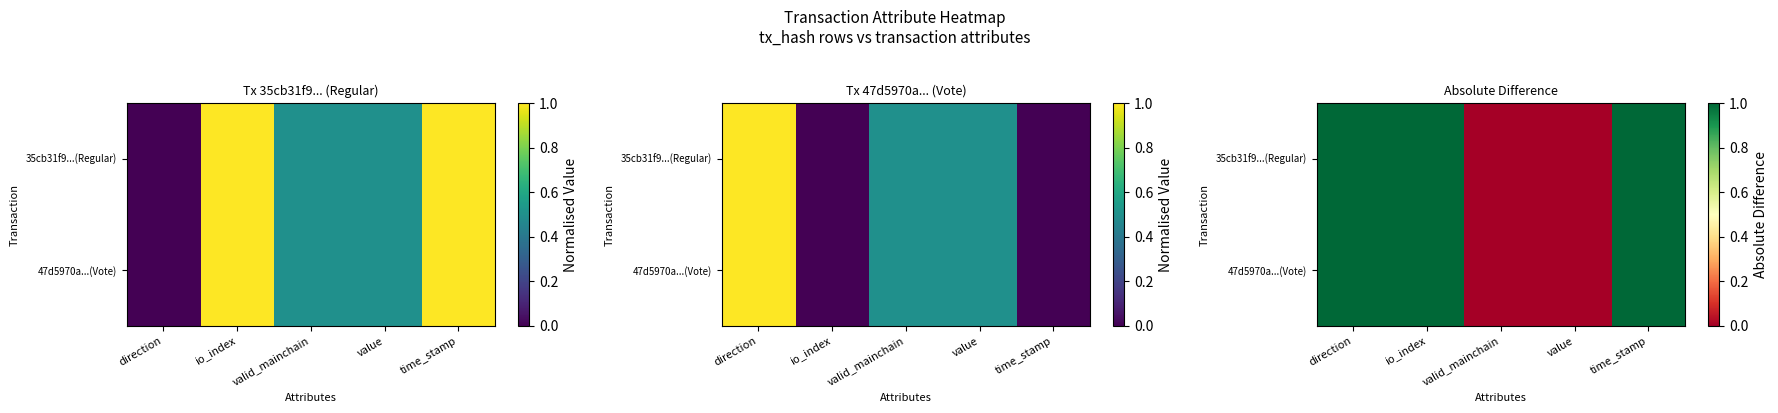

Rank the series at direction from highest to lowest value.

35cb31f9...(Regular), 47d5970a...(Vote)